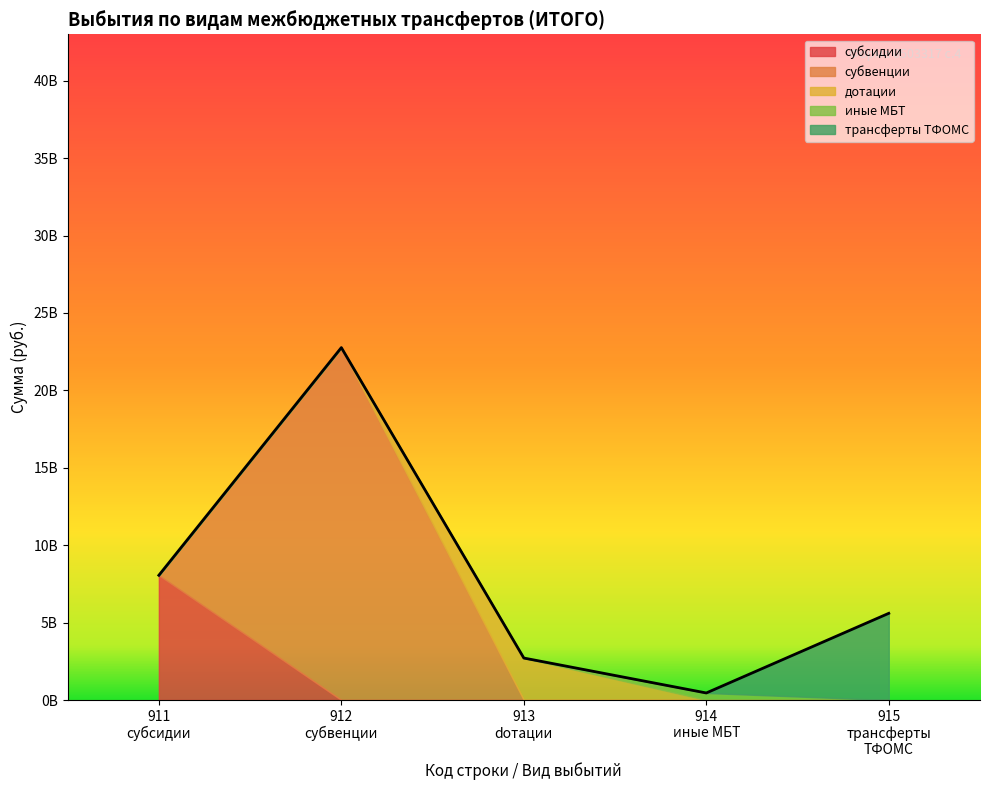

At which category is the sum across all series the highest?

912
субвенции